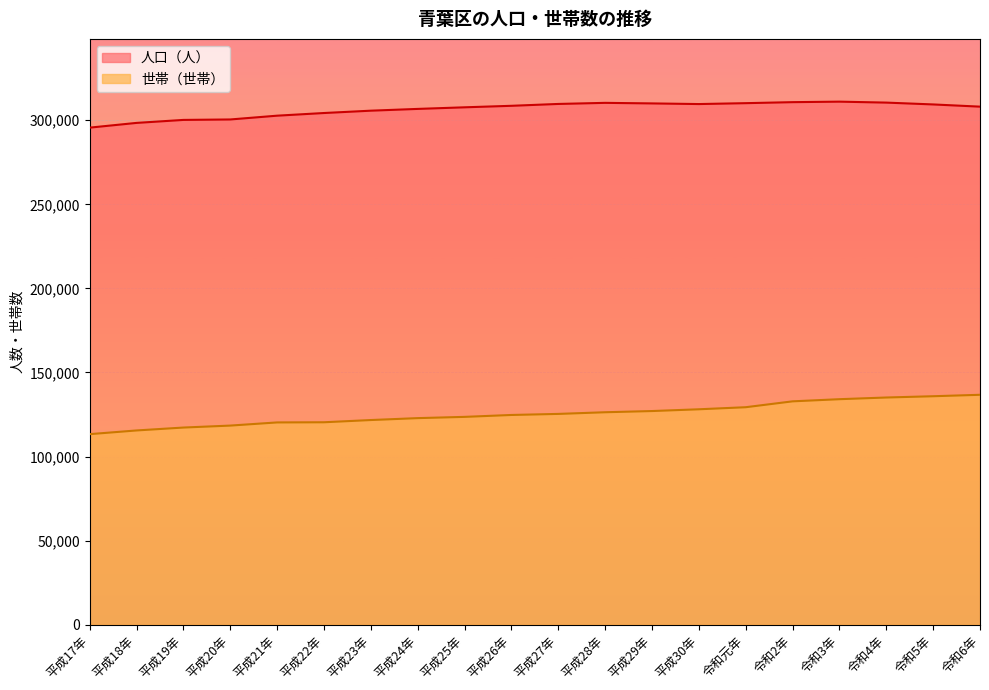

What is the total value across all series at 令和6年?

444802